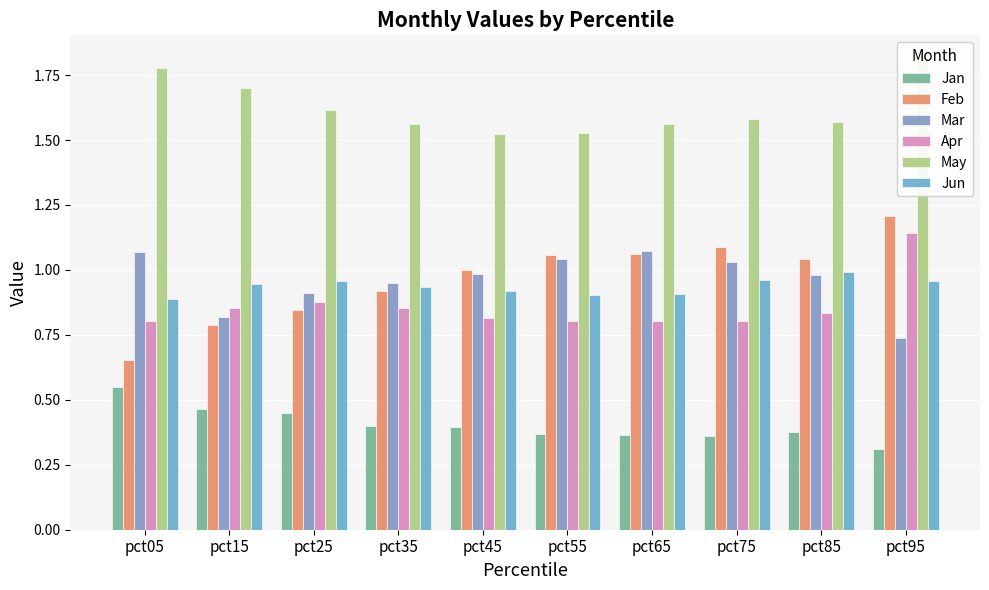

What is the average value of the Jan series?

0.4